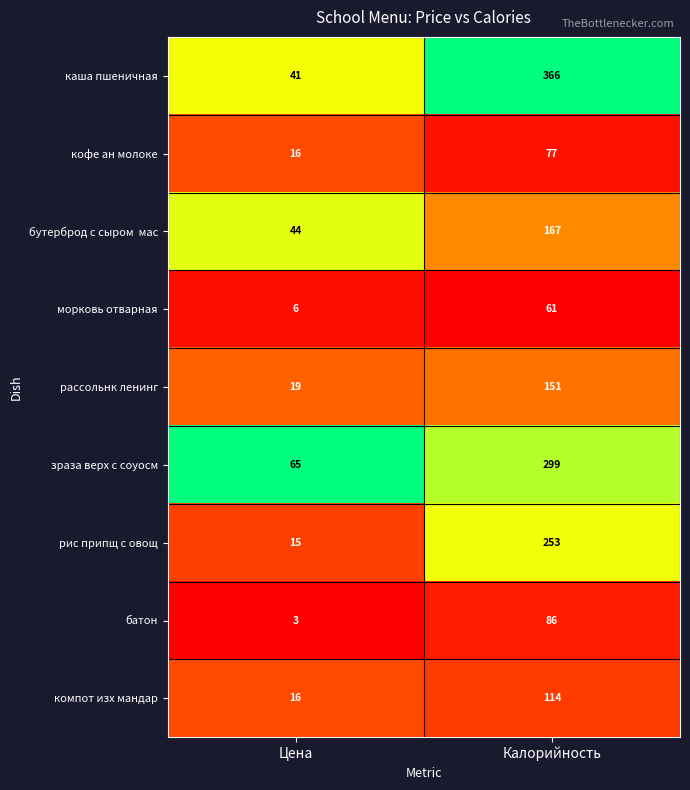

At which category is the sum across all series the highest?

Калорийность